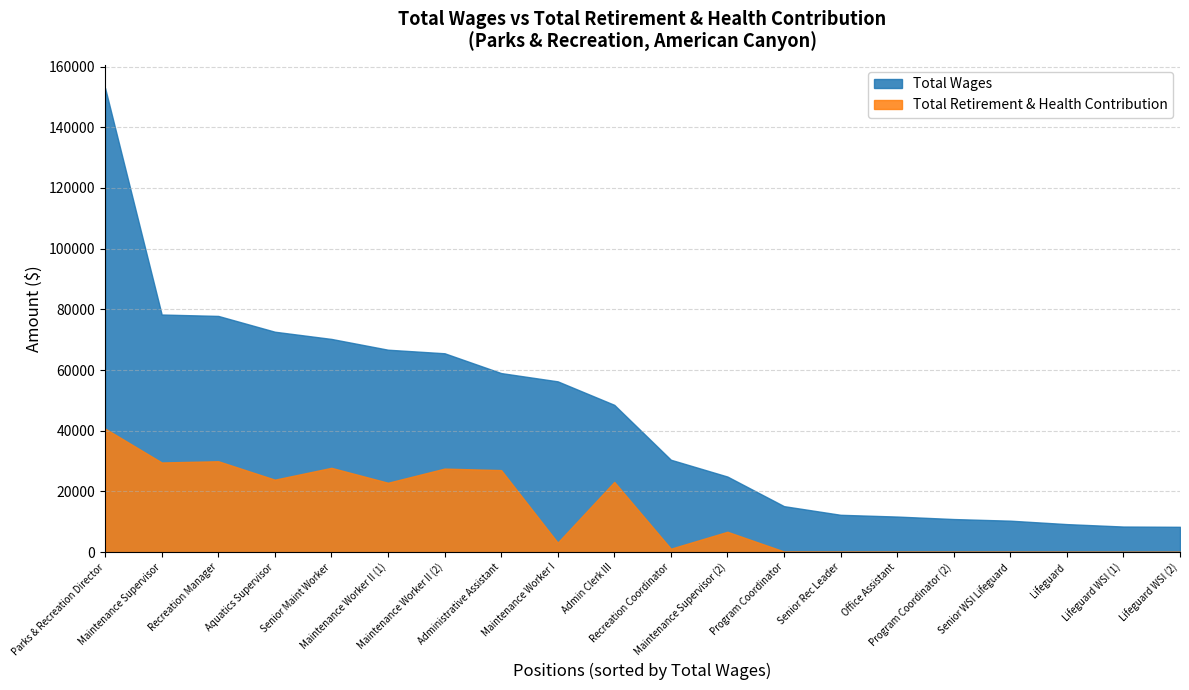

List the series in order of their peak value, highest first.

Total Wages, Total Retirement & Health Contribution